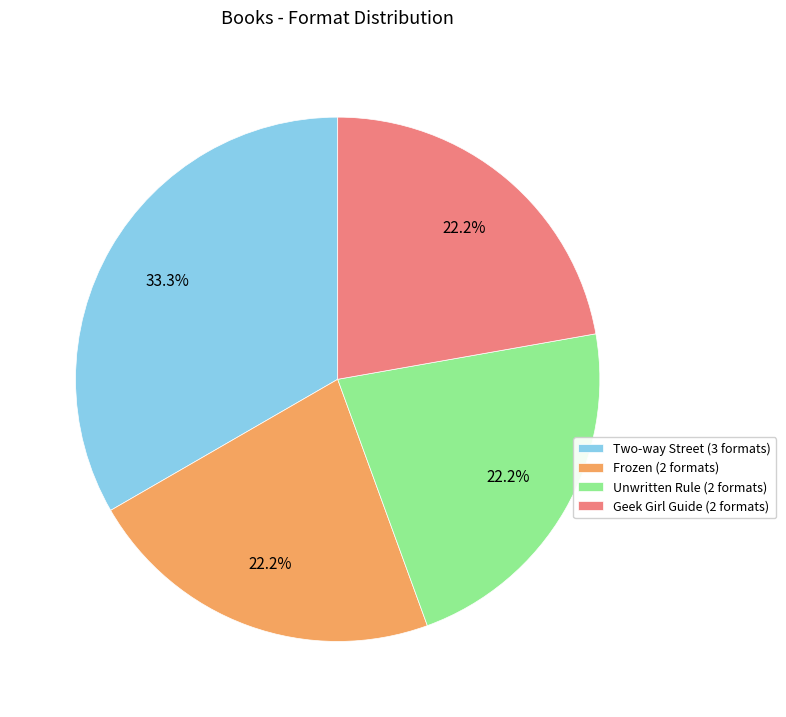

Approximately how many times larger is the value at Unwritten Rule (2 formats) compared to Geek Girl Guide (2 formats)?

1.0